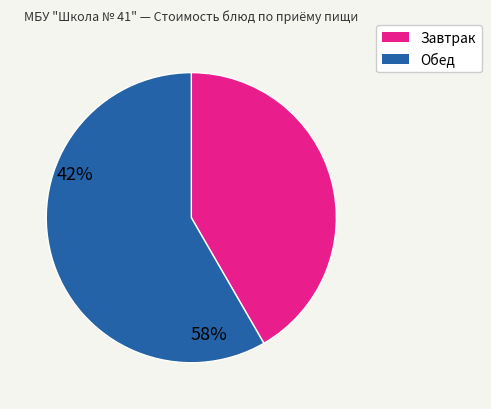

Does any single category account for the majority?

Yes